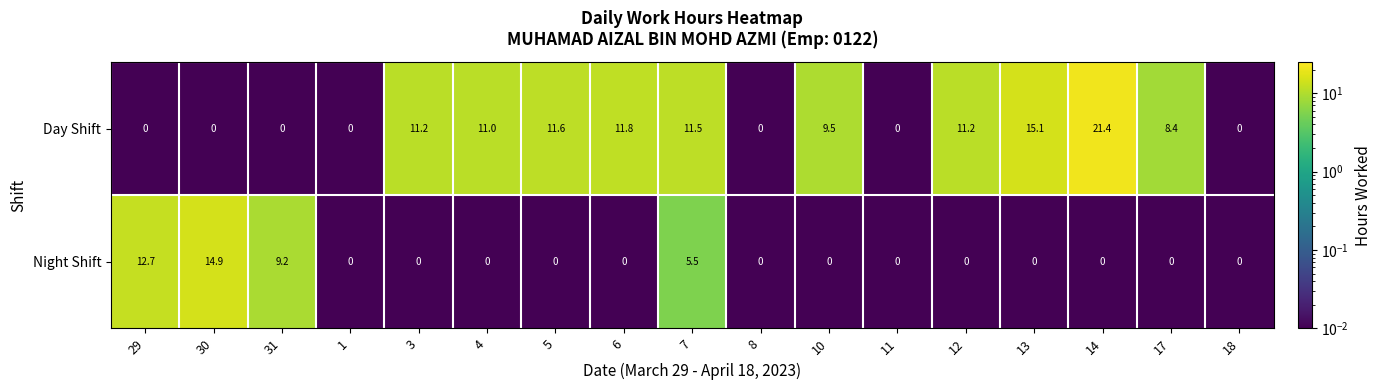

At which label is Day Shift closest to 10?

10